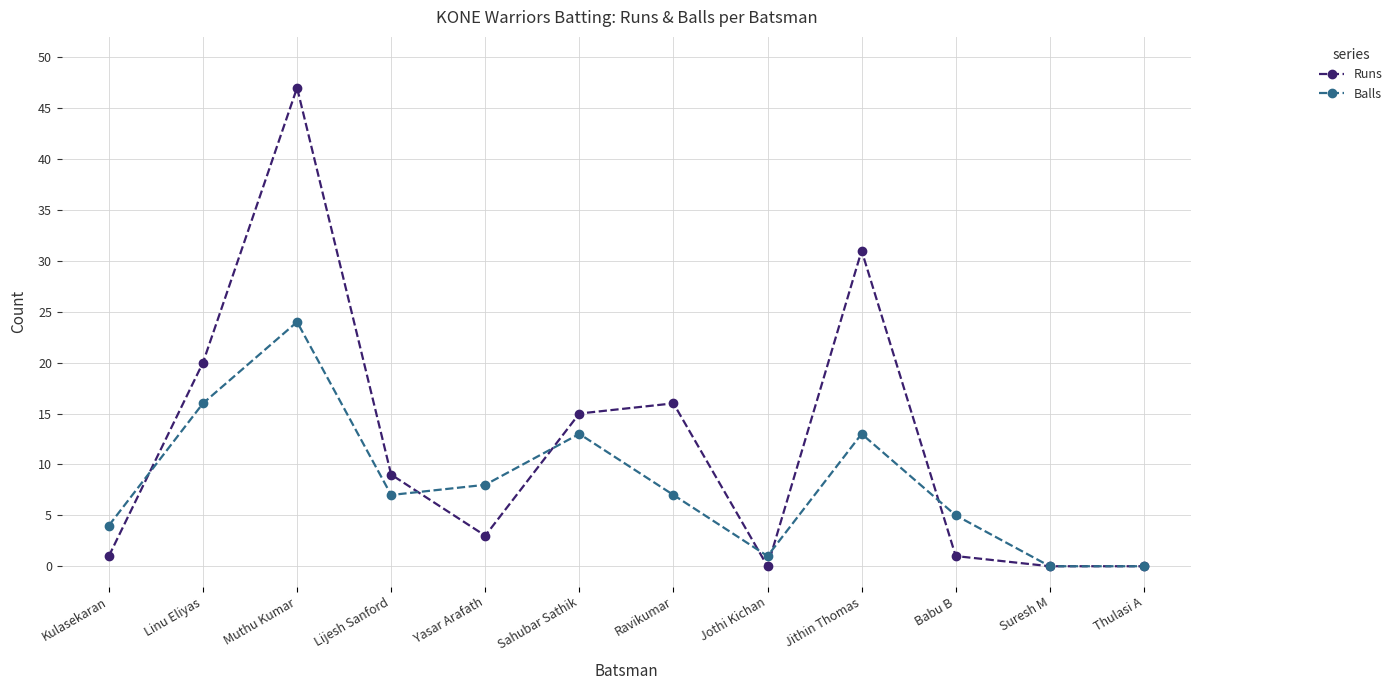

Reading right to left, extract all data points from this chart.

Runs: Thulasi A=0	Suresh M=0	Babu B=1	Jithin Thomas=31	Jothi Kichan=0	Ravikumar=16	Sahubar Sathik=15	Yasar Arafath=3	Lijesh Sanford=9	Muthu Kumar=47	Linu Eliyas=20	Kulasekaran=1
Balls: Thulasi A=0	Suresh M=0	Babu B=5	Jithin Thomas=13	Jothi Kichan=1	Ravikumar=7	Sahubar Sathik=13	Yasar Arafath=8	Lijesh Sanford=7	Muthu Kumar=24	Linu Eliyas=16	Kulasekaran=4